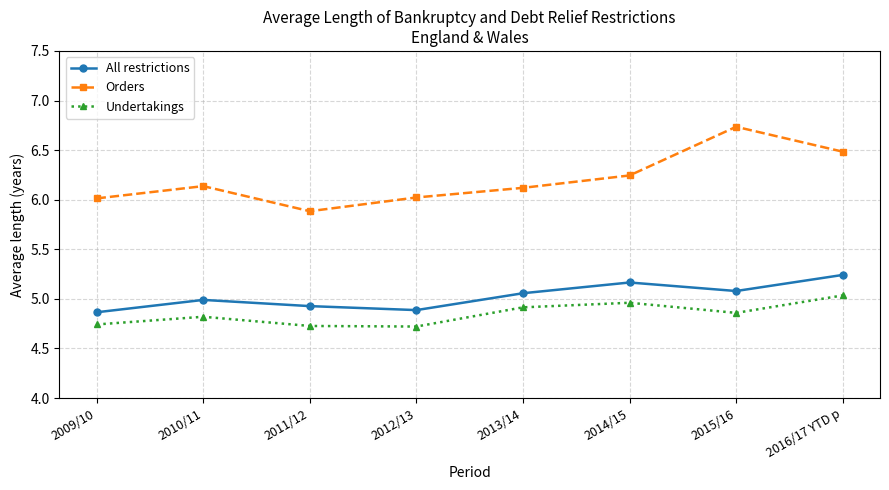

The value of Orders at 2016/17 YTD p is 6.5. True or false?

True